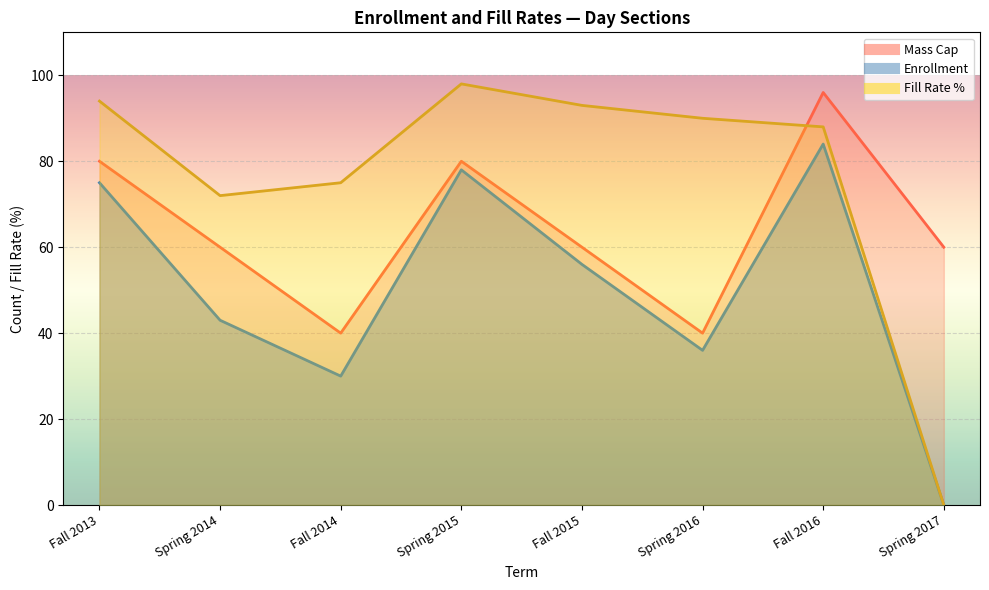

Is the value of Mass Cap at Spring 2017 greater than the value of Enrollment at Spring 2016?

Yes